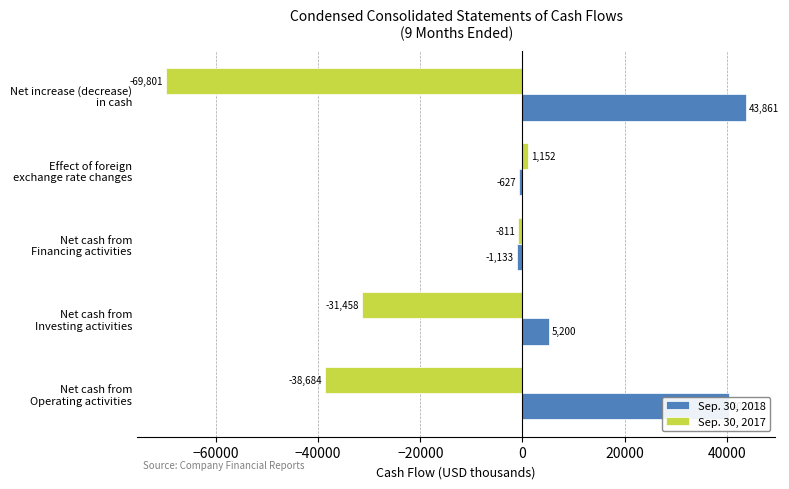

Which series has the widest spread of values?

Sep. 30, 2017